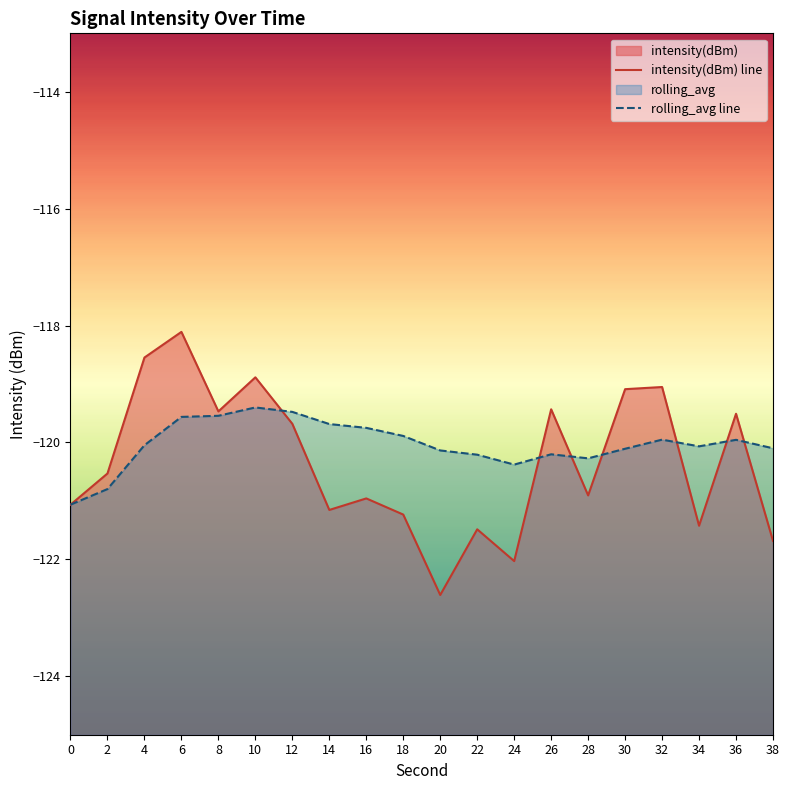

Reading left to right, list all the values displayed in this chart.

intensity(dBm) line: 0=-121.1	2=-120.5	4=-118.5	6=-118.1	8=-119.5	10=-118.9	12=-119.7	14=-121.2	16=-121.0	18=-121.2	20=-122.6	22=-121.5	24=-122.0	26=-119.4	28=-120.9	30=-119.1	32=-119.1	34=-121.4	36=-119.5	38=-121.7
rolling_avg line: 0=-121.1	2=-120.8	4=-120.0	6=-119.6	8=-119.5	10=-119.4	12=-119.5	14=-119.7	16=-119.7	18=-119.9	20=-120.1	22=-120.2	24=-120.4	26=-120.2	28=-120.3	30=-120.1	32=-120.0	34=-120.1	36=-120.0	38=-120.1